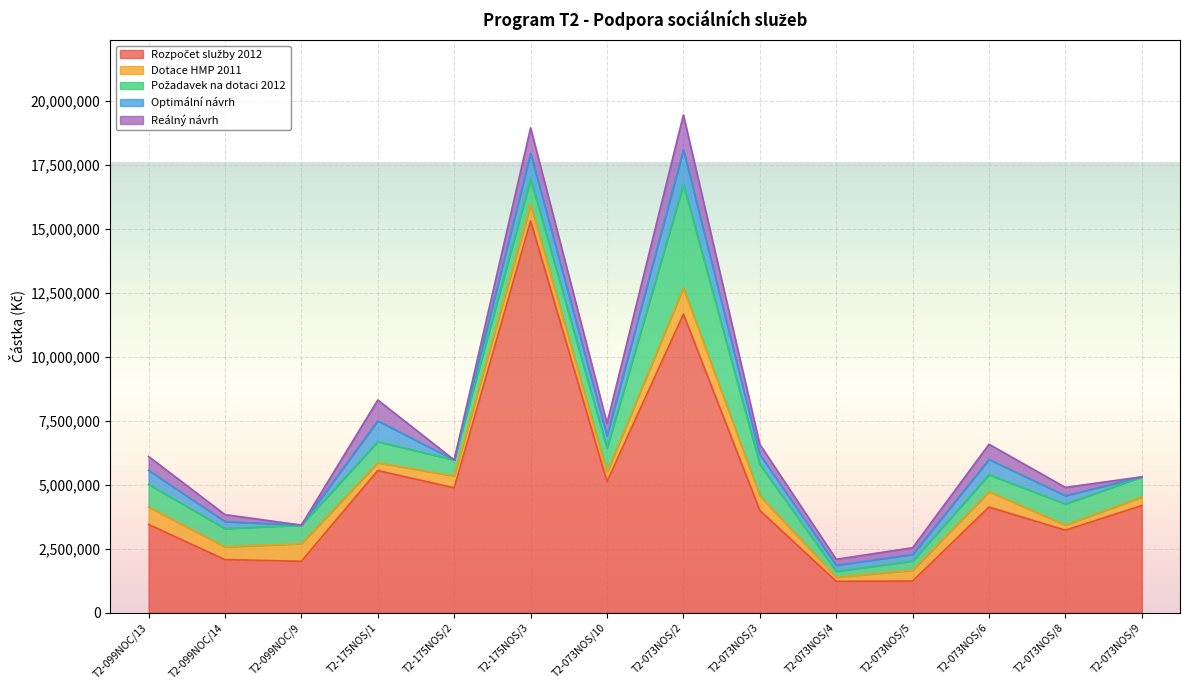

Reading right to left, what are all the values shown in this chart?

Rozpočet služby 2012: 4191600	3228100	4132600	1239900	1229100	4000700	11676000	5128300	15321006	4883405	5560587	2013000	2076000	3453000
Dotace HMP 2011: 335300	201200	603500	422849	159900	575900	1031300	368800	650000	466400	303600	690000	501800	676700
Požadavek na dotaci 2012: 788700	823600	662200	358900	234100	1226600	4034500	940600	996000	625600	824000	725000	714000	889000
Optimální návrh: 0	324000	595000	260000	234100	389500	1362400	485000	995000	0	815850	0	272520	546000
Reálný návrh: 0	324000	595000	260000	234000	390000	1362000	485000	995000	0	816000	0	273000	546000